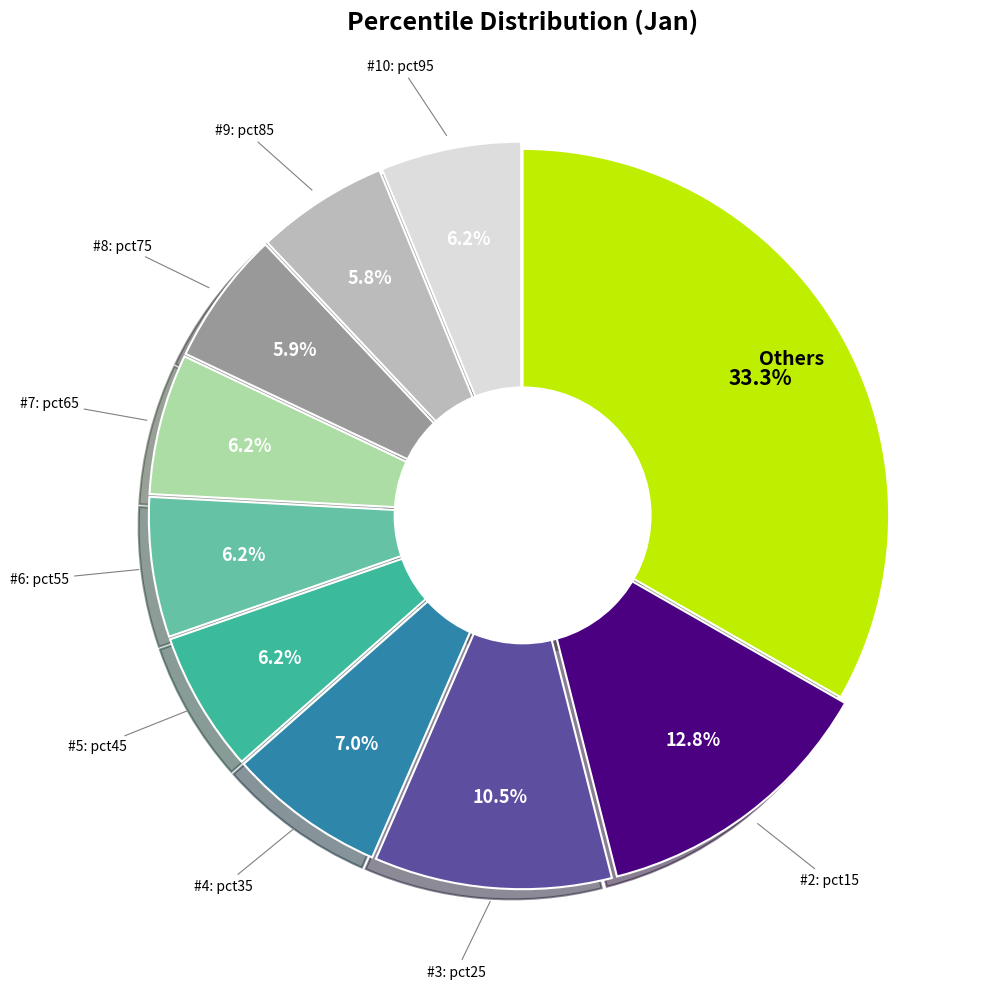

Is there a majority slice in this chart?

No